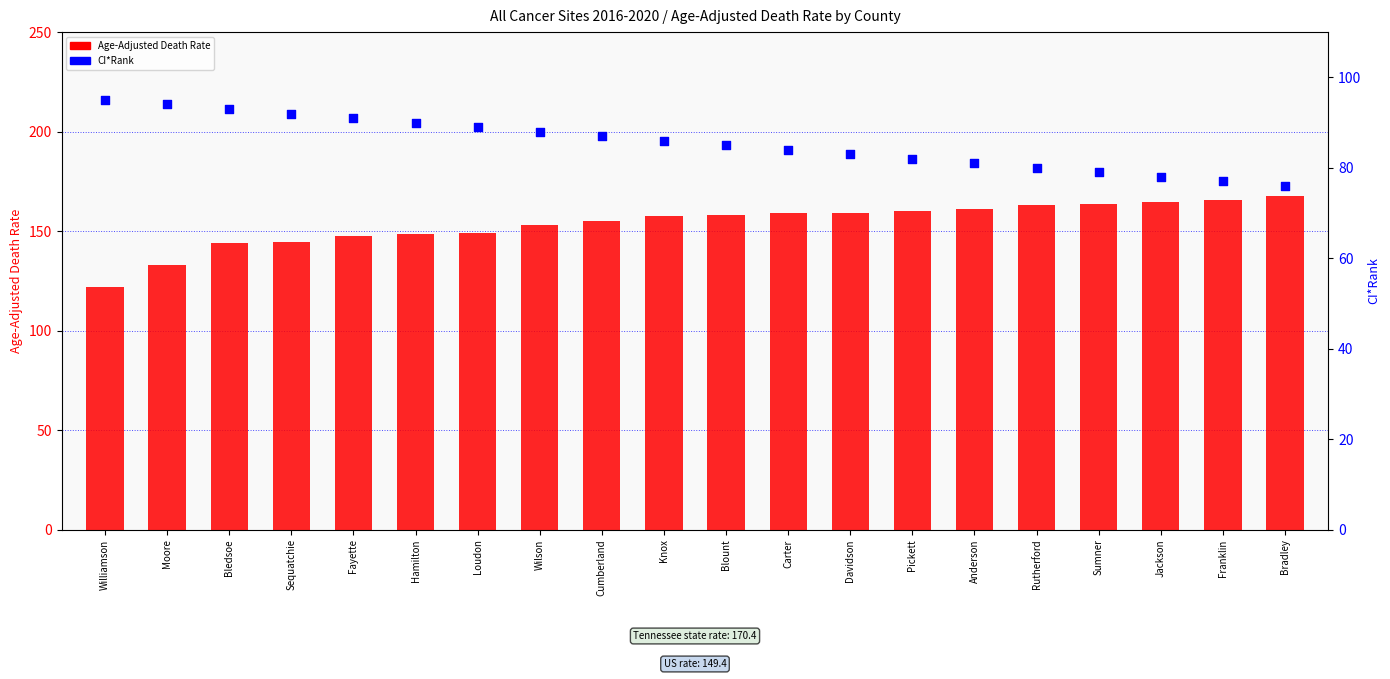

What are all the series names shown in the legend?

Age-Adjusted Death Rate, CI*Rank